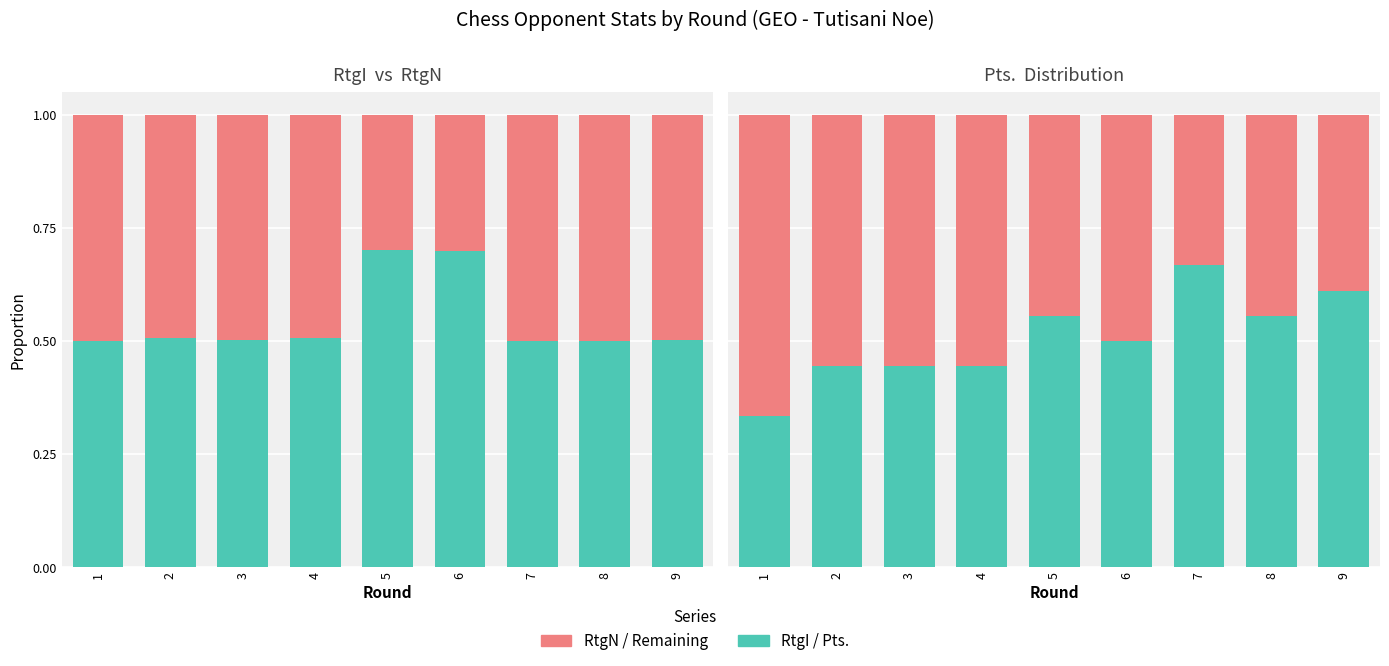

Count the RtgI values in the range 0 to 1.

9